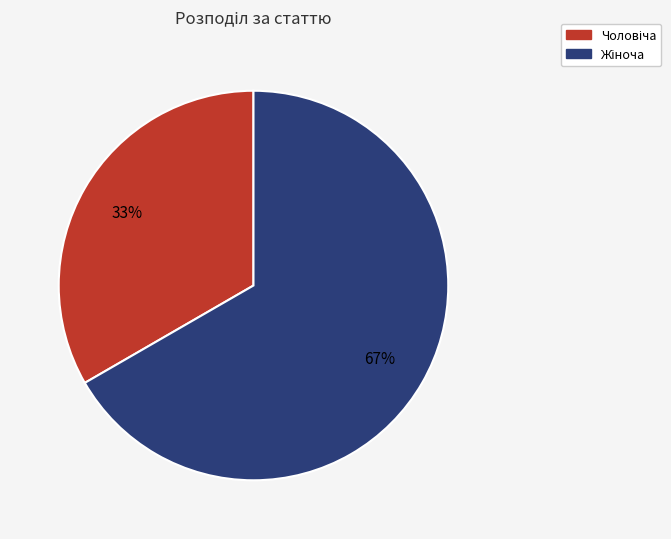

To the nearest percent, what is the average slice percentage?

50%